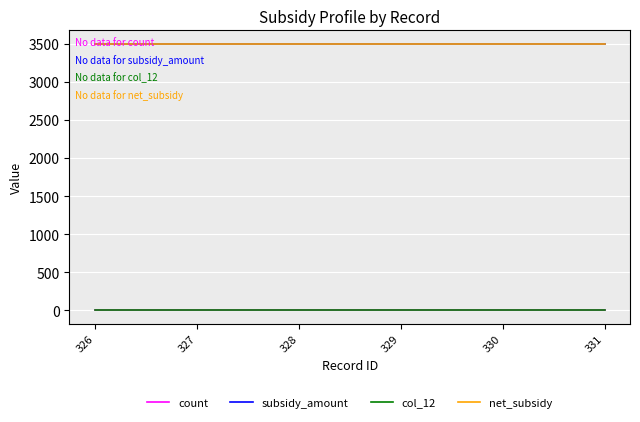

Is this an area chart (filled region under the line)?

No